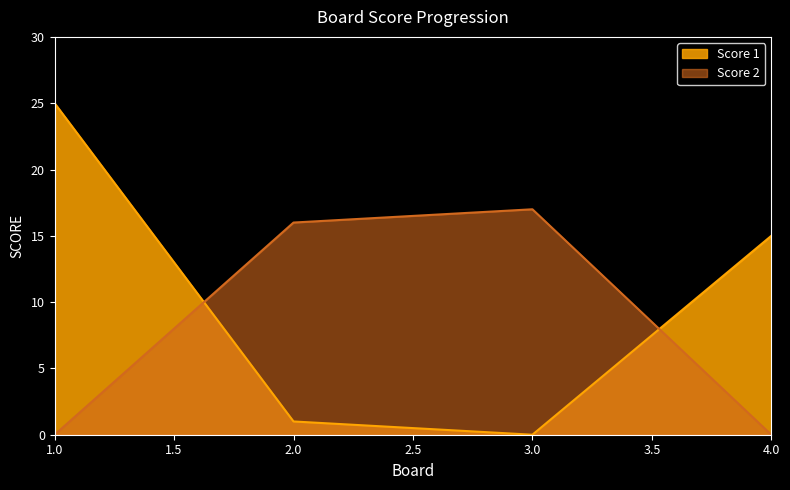

In Score 1, how many points are lower than both neighbors (excluding endpoints)?

1